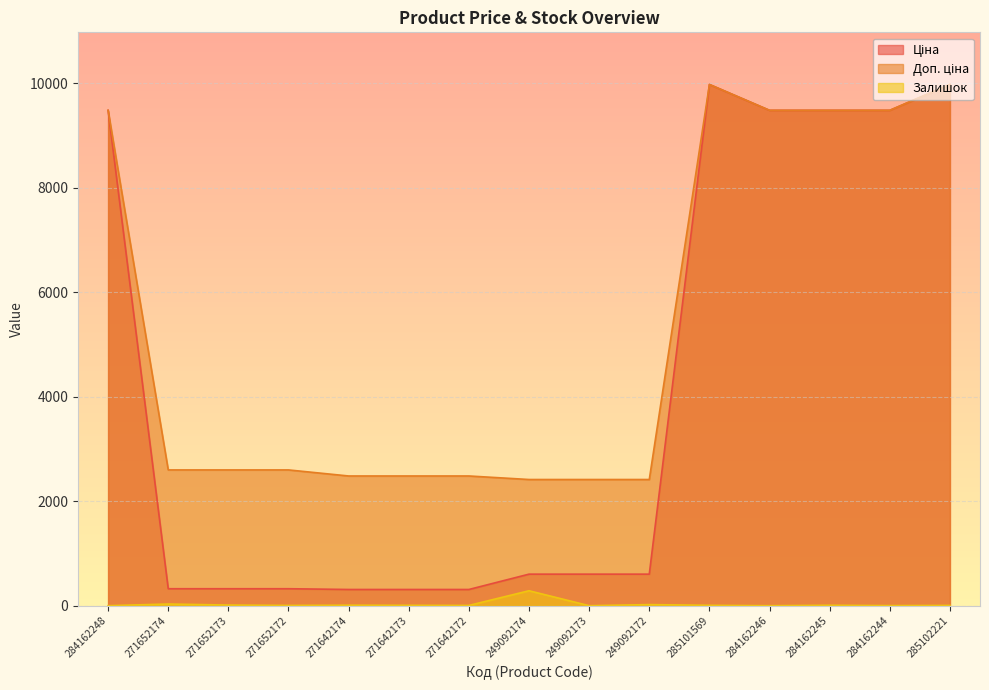

At which category does the chart reach its minimum across all series?

284162248